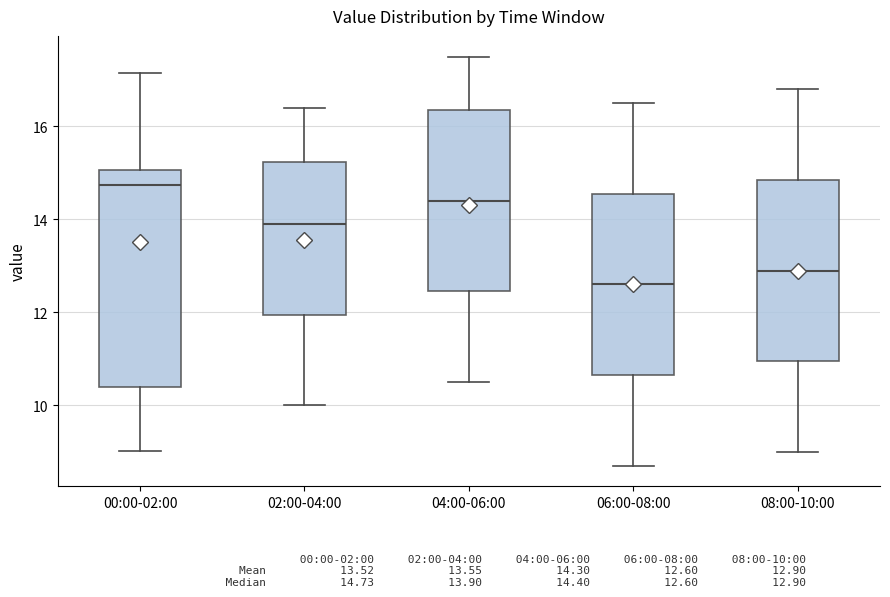

Which box has the lowest median line?

06:00-08:00